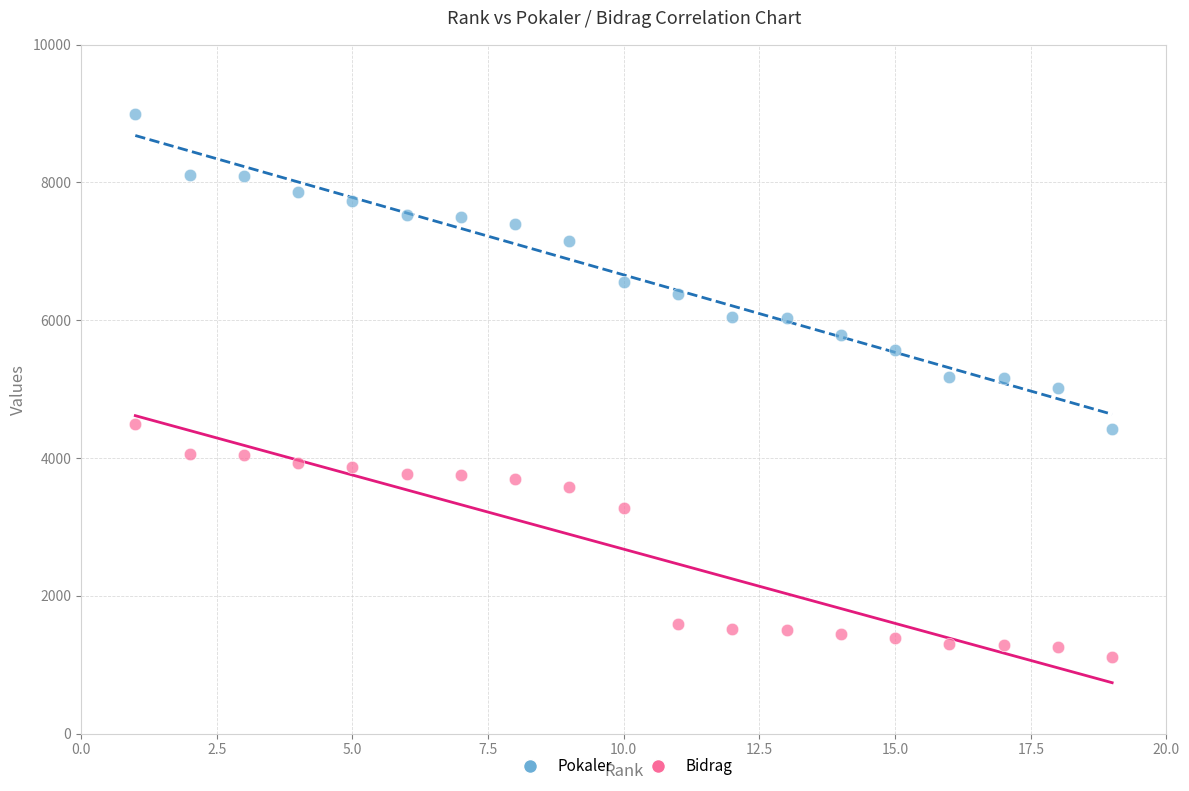

Which series has the largest Y range (max minus min)?

Pokaler